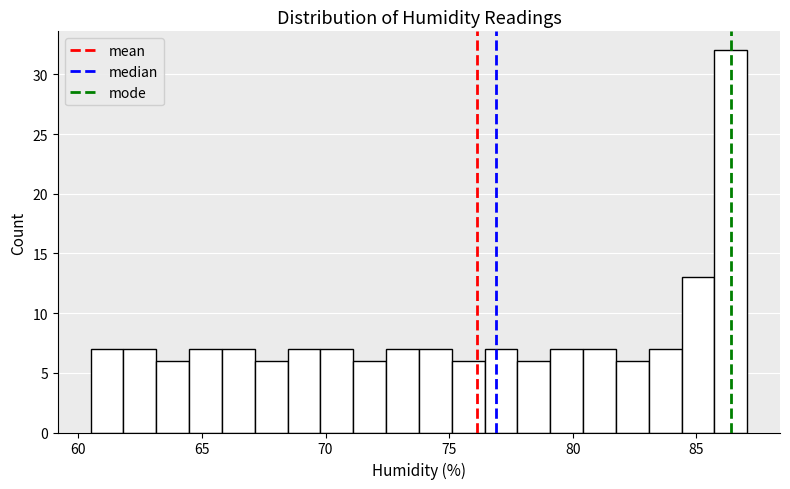

Around what value on the x-axis is the tallest bar? Give the approximate position of its centre, as read against the axis.

86.5